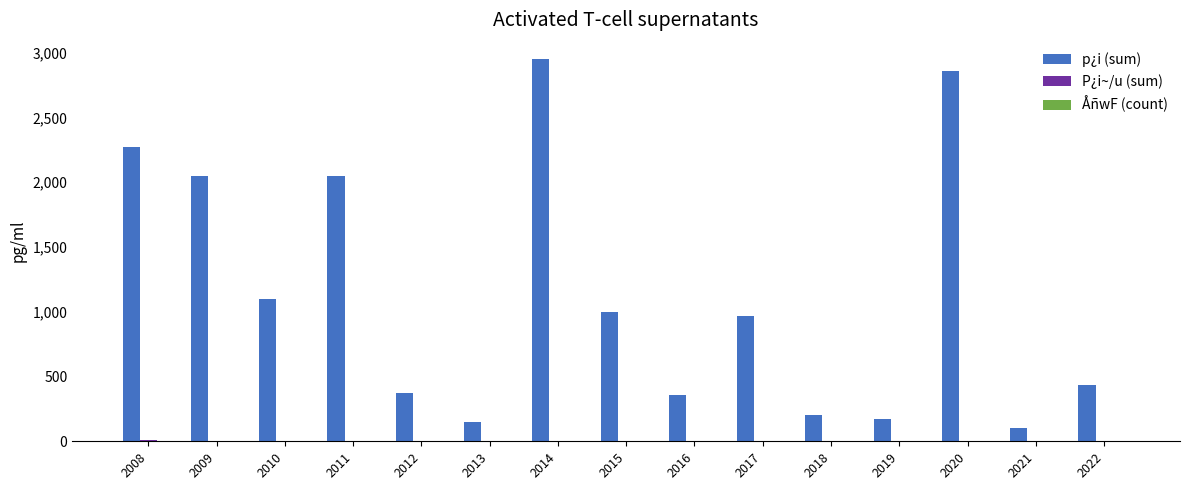

Which series changed the most between 2015 and 2022?

p¿i (sum)